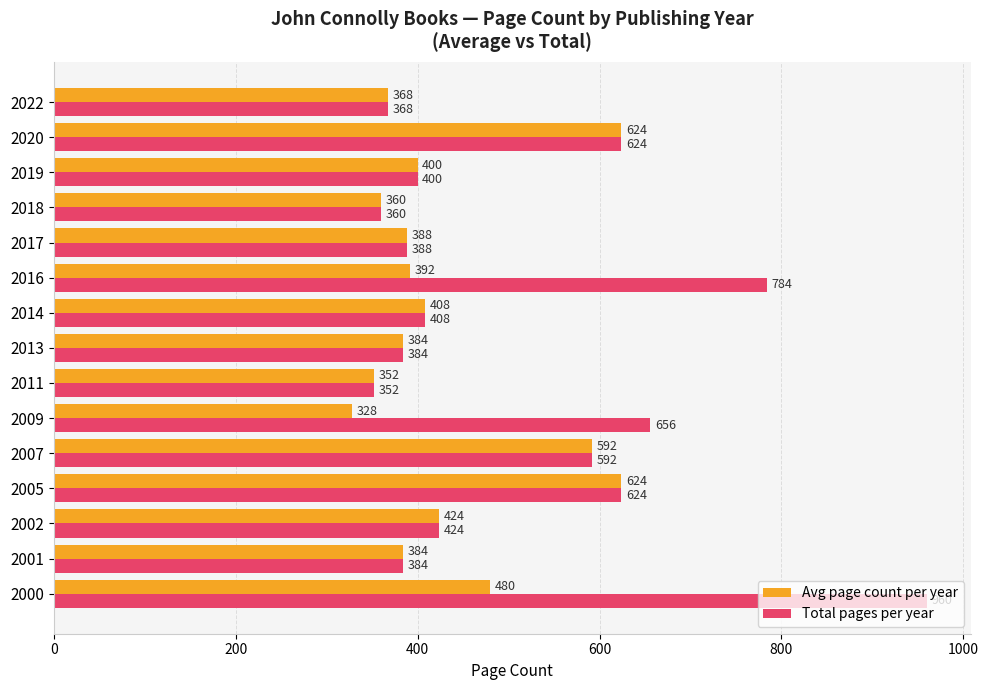

Is it true that Avg page count per year equals 146 at 2011?

False